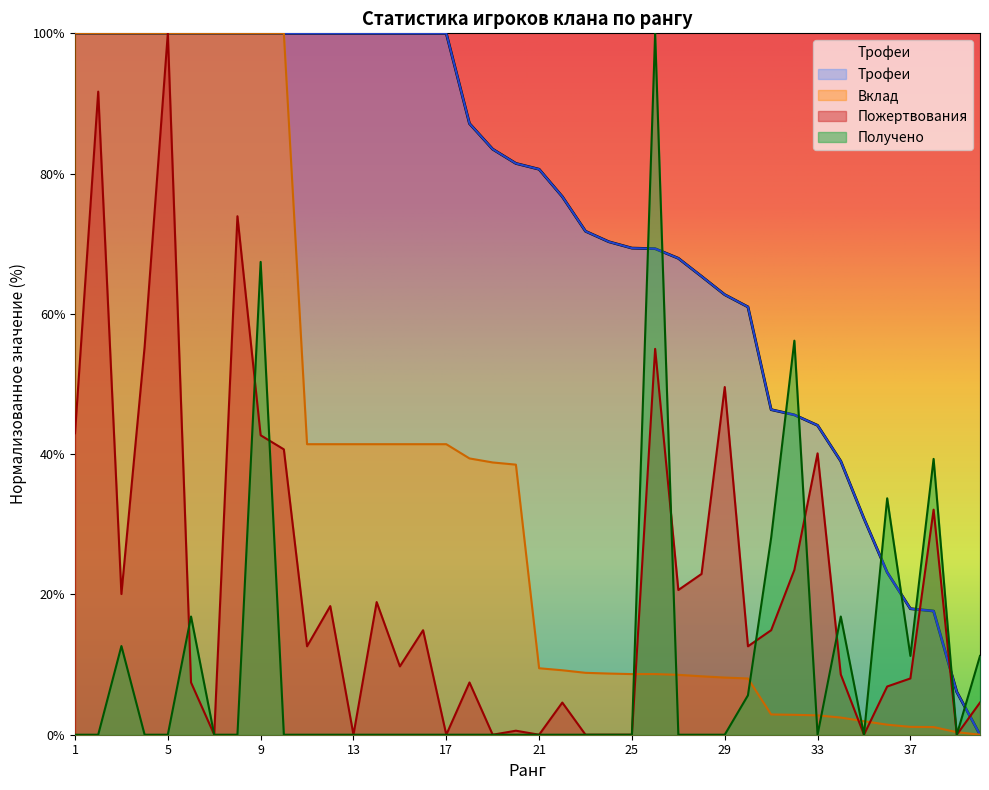

What is the value of the Пожертвования point at the 16th from the left?

14.9